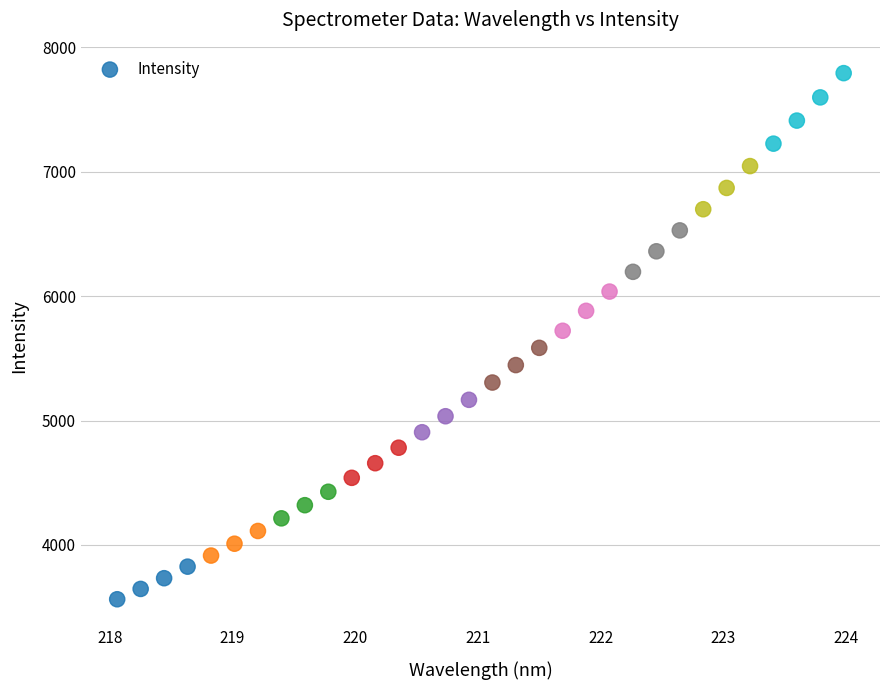

What is the range of Y values (max minus min)?

4228.0